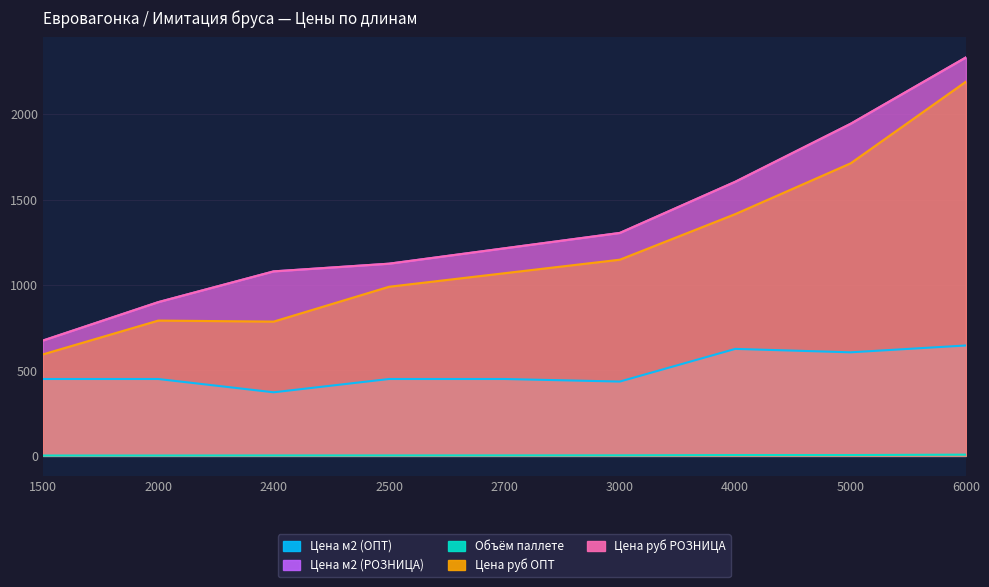

What is the sum of the Цена руб ОПТ values at 3000 and 5000?

2860.9